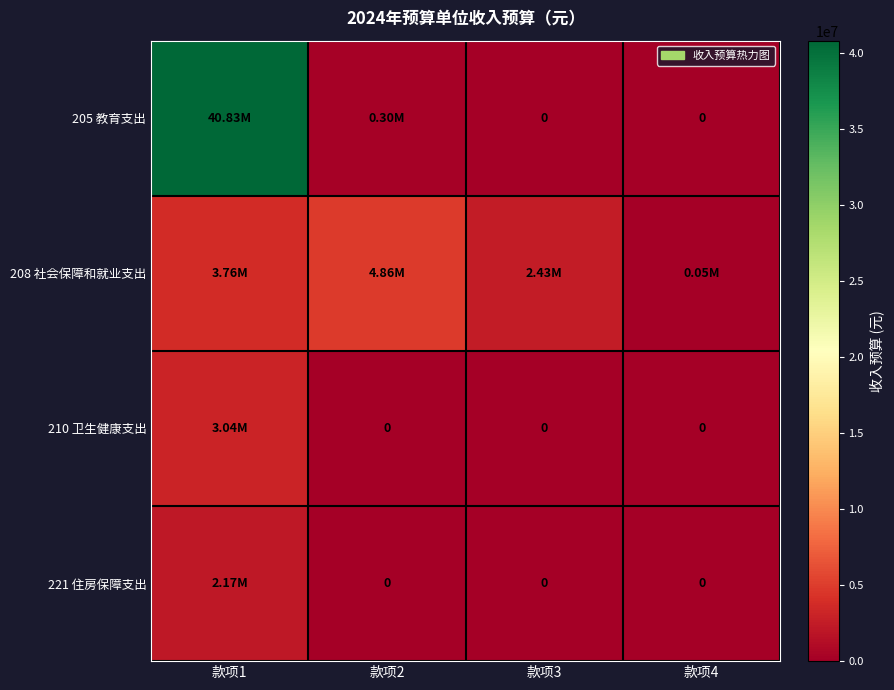

Which series has the widest spread of values?

205 教育支出